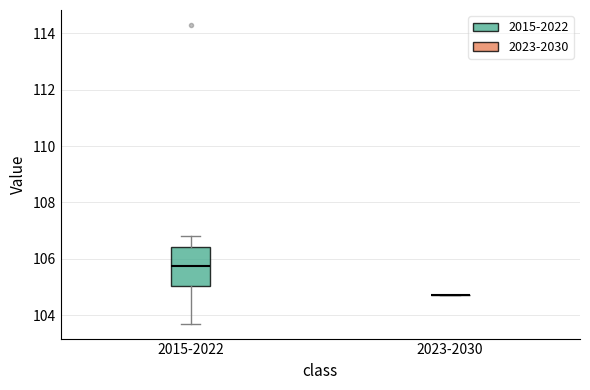

Which box is the tallest, from its lower edge to its upper edge?

2015-2022